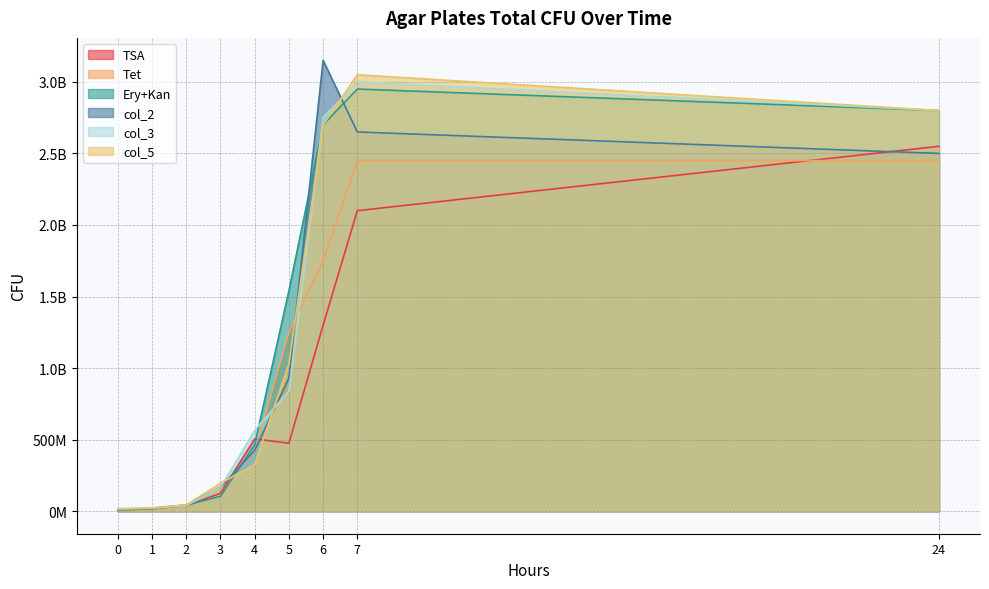

True or false: col_2 and col_3 cross at least once.

True